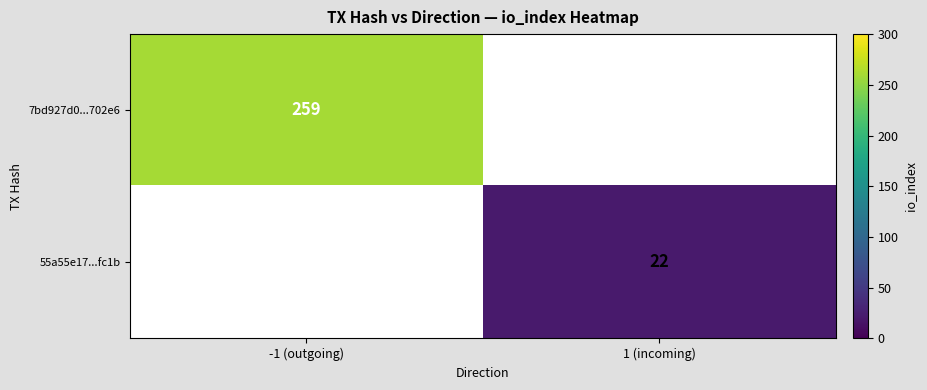

The value of 55a55e17...fc1b at 1 (incoming) is 22. True or false?

True